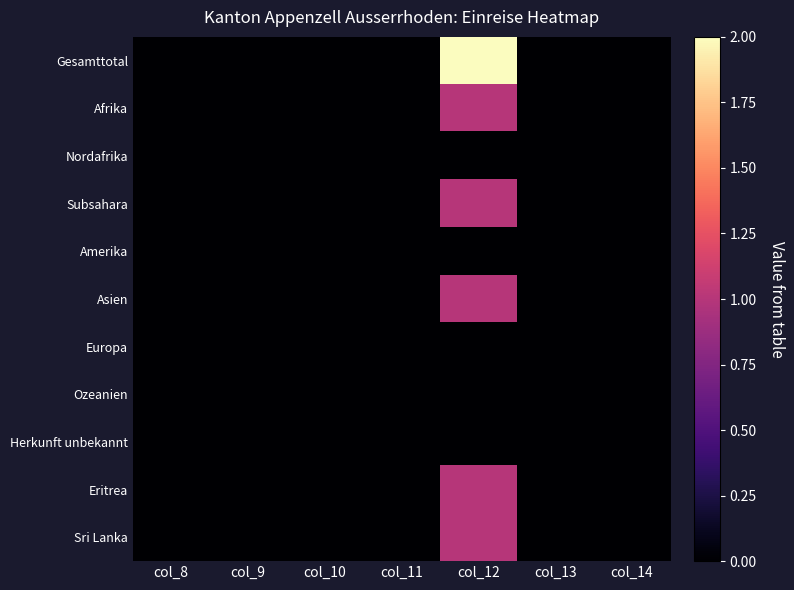

What is the maximum value shown in the chart?

2